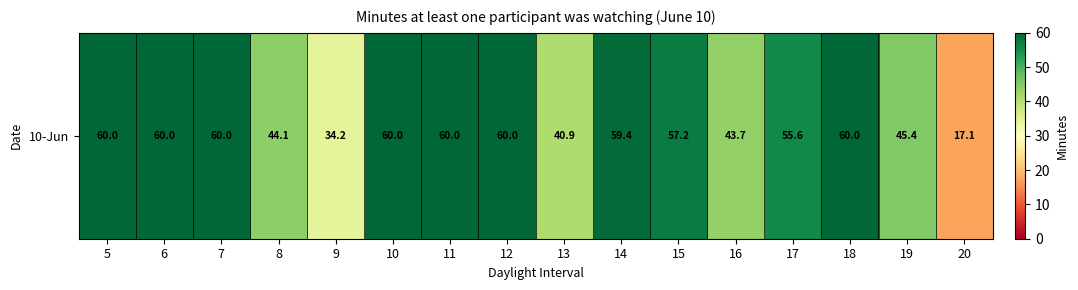

At which category does the chart reach its minimum across all series?

20